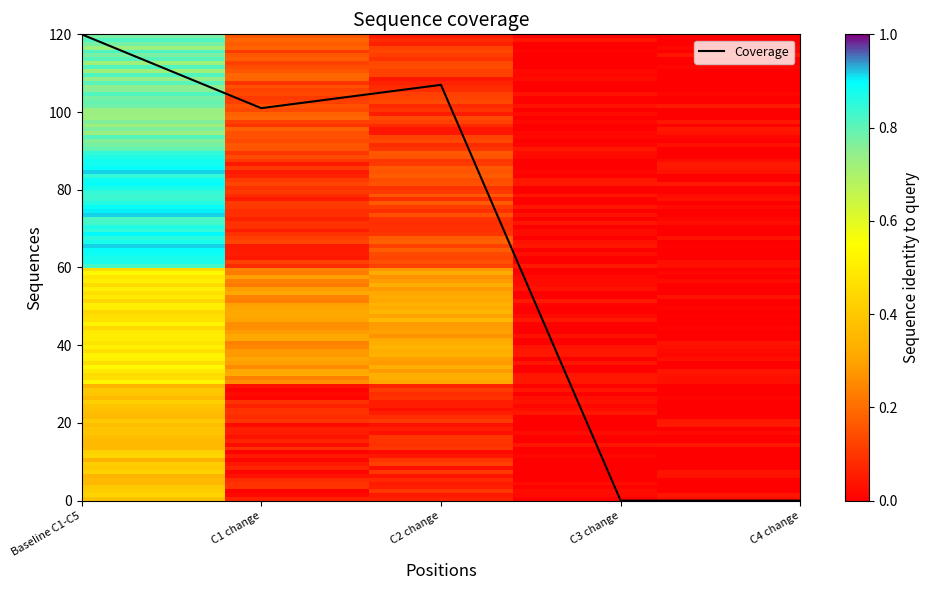

Where is the first local minimum?

C1 change